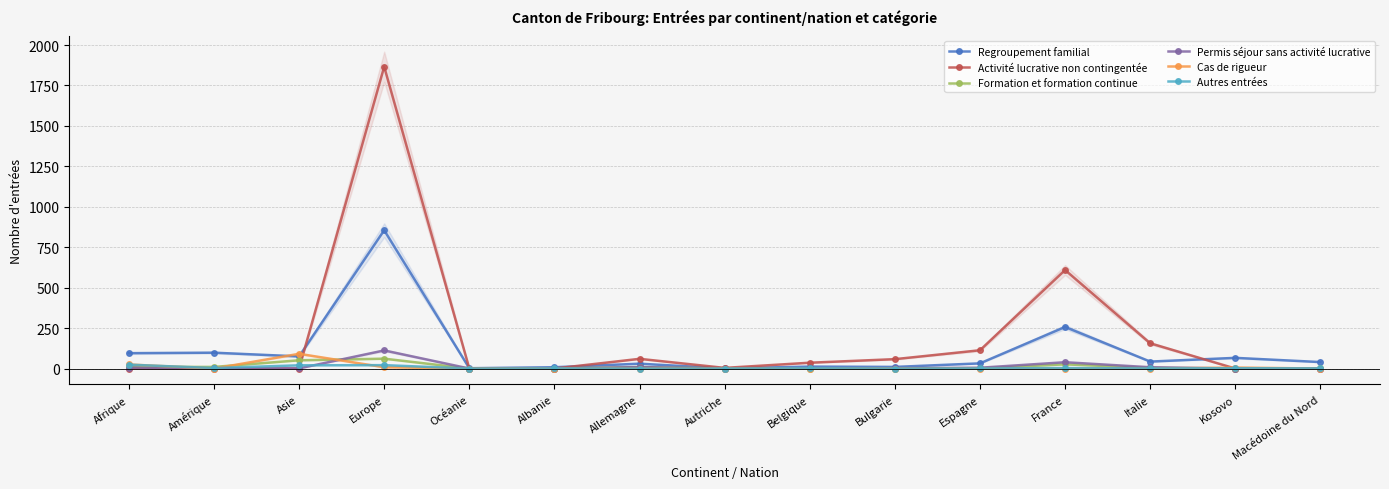

At which category is the sum across all series the highest?

Europe